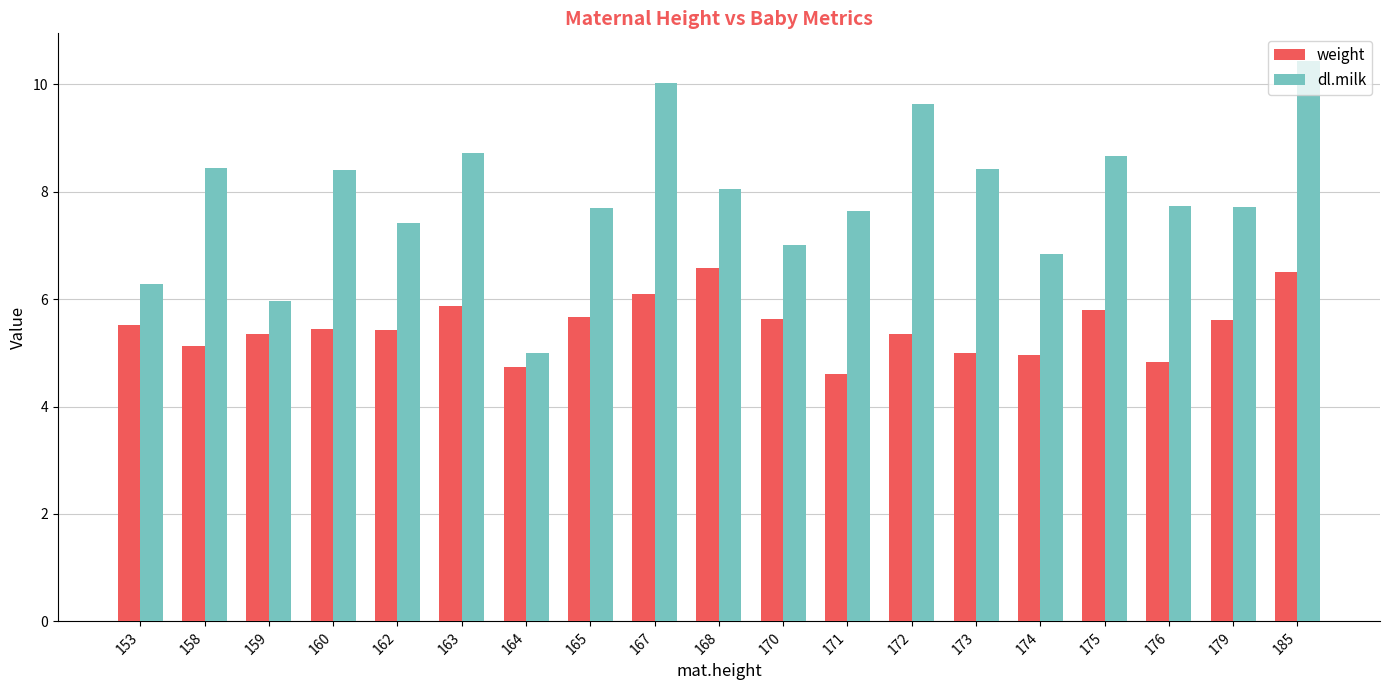

At 176, list the series in order from largest to smallest.

dl.milk, weight